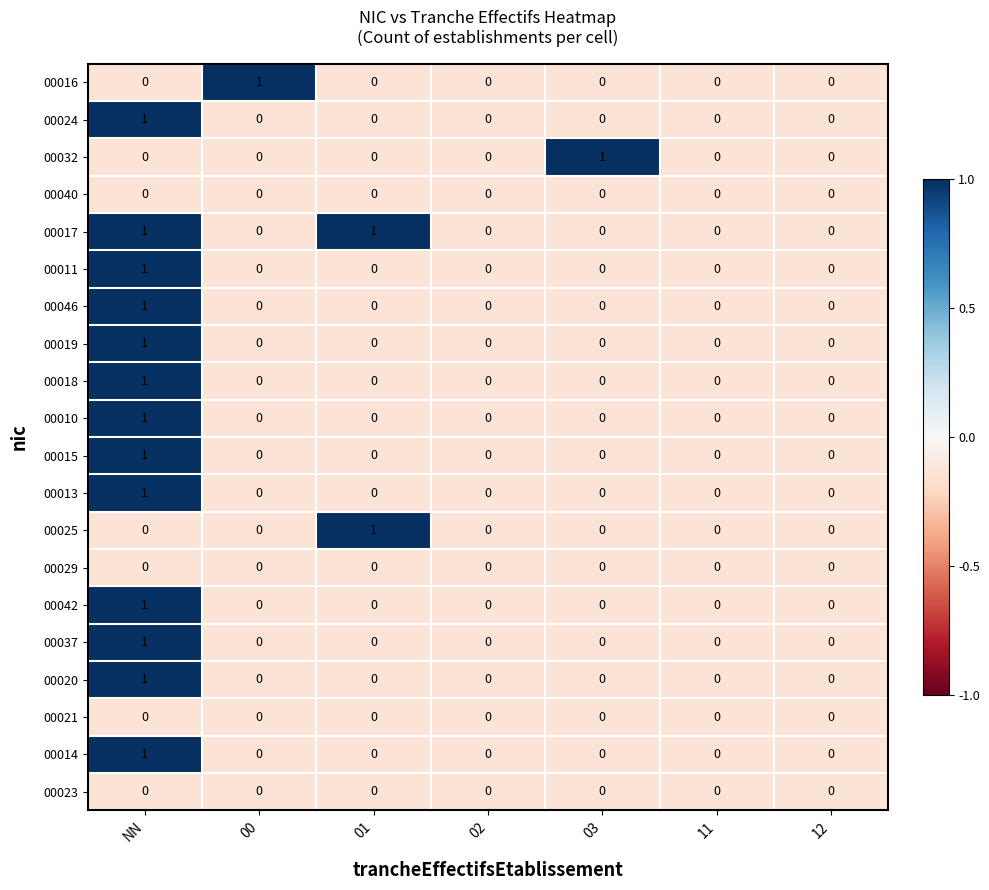

The value of 00010 at NN is 2. True or false?

False